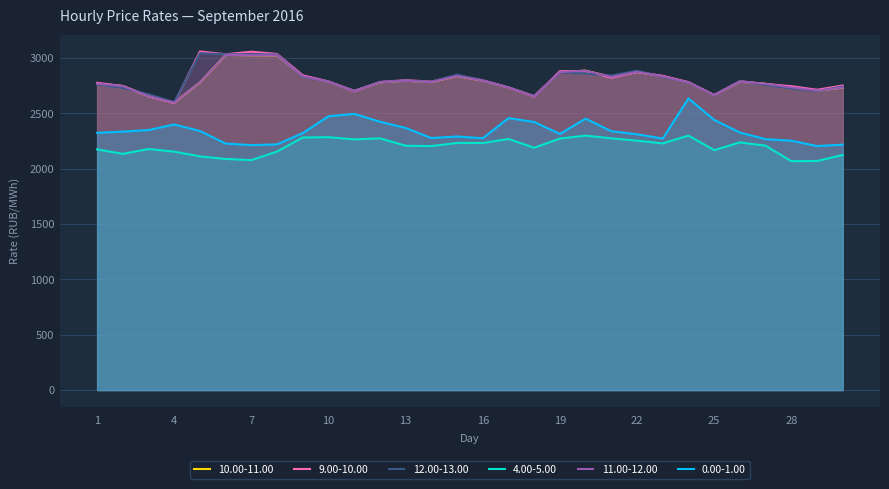

At which category does 4.00-5.00 reach its first local valley?

2